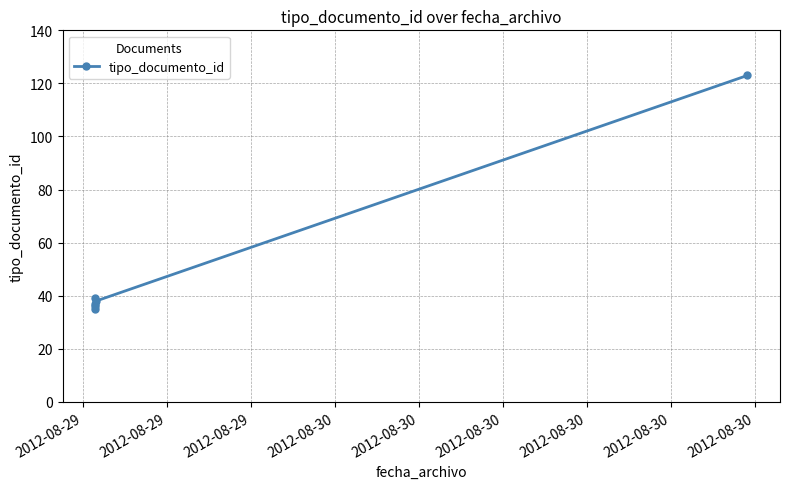

How many lines are shown in the chart?

1